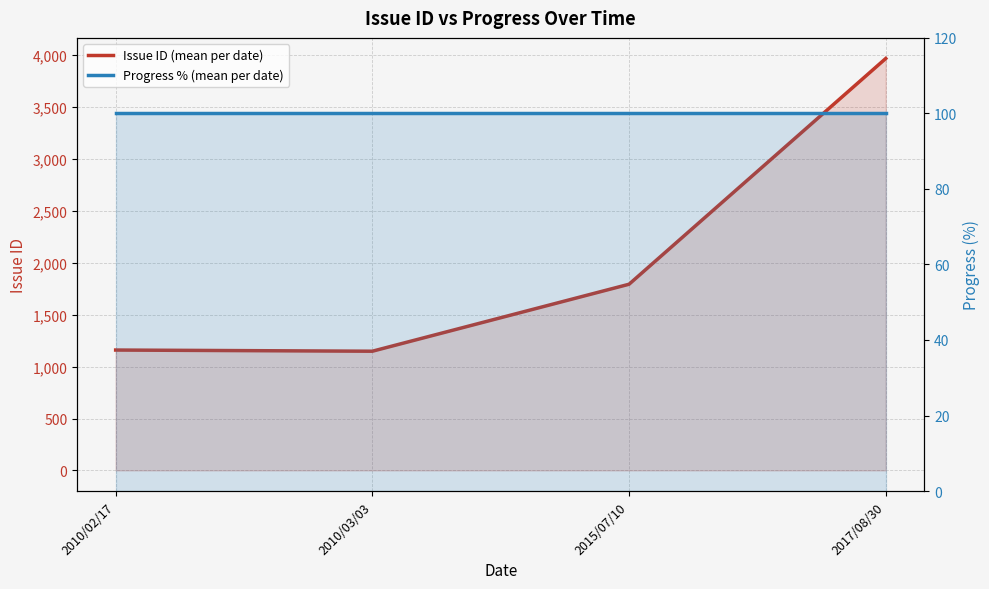

True or false: Issue ID (mean per date) has more than 0 points higher than both neighbors.

False